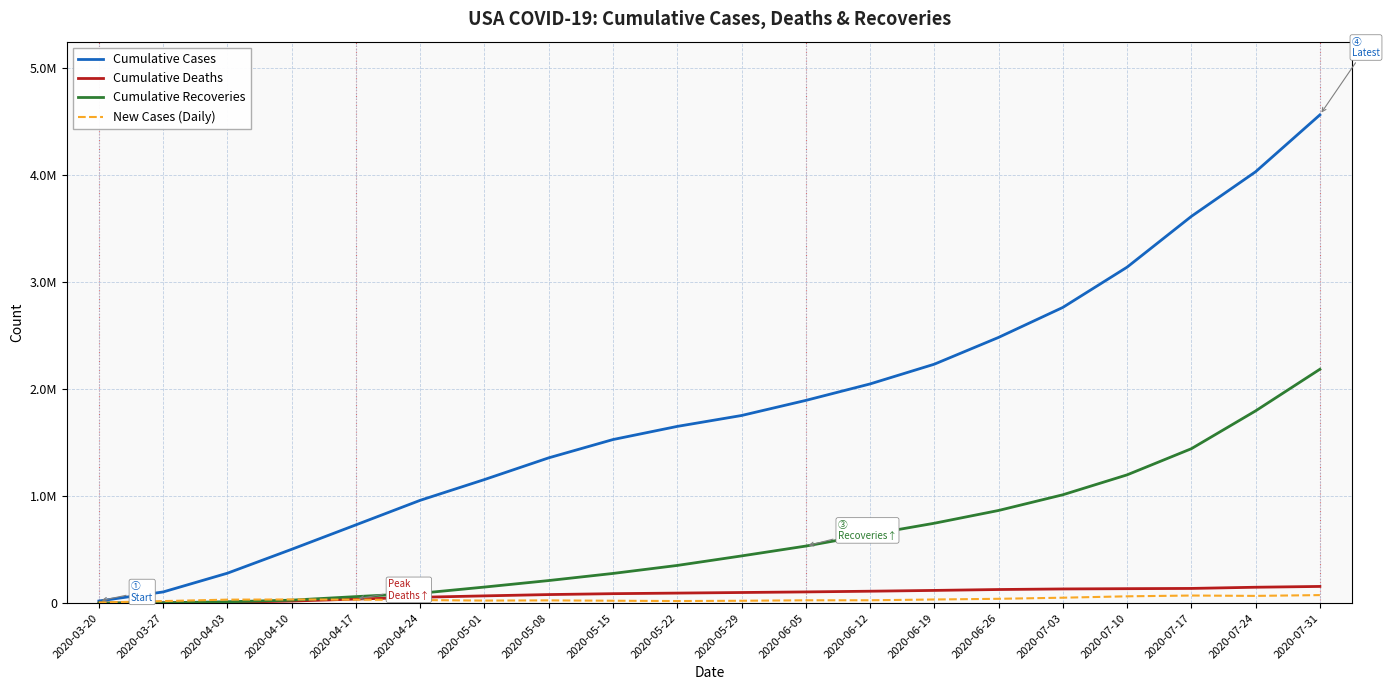

Rank the series at 2020-07-17 from lowest to highest value.

New Cases (Daily), Cumulative Deaths, Cumulative Recoveries, Cumulative Cases